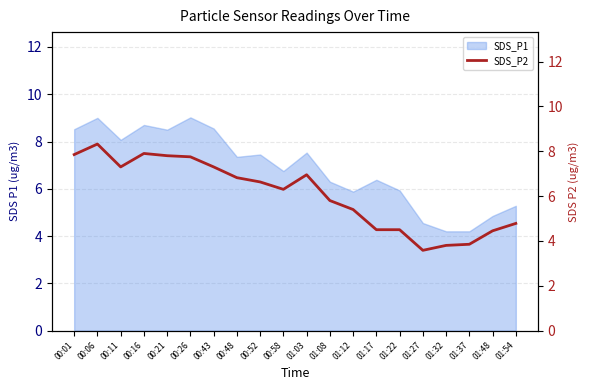

What is the maximum value for SDS_P1?

9.0